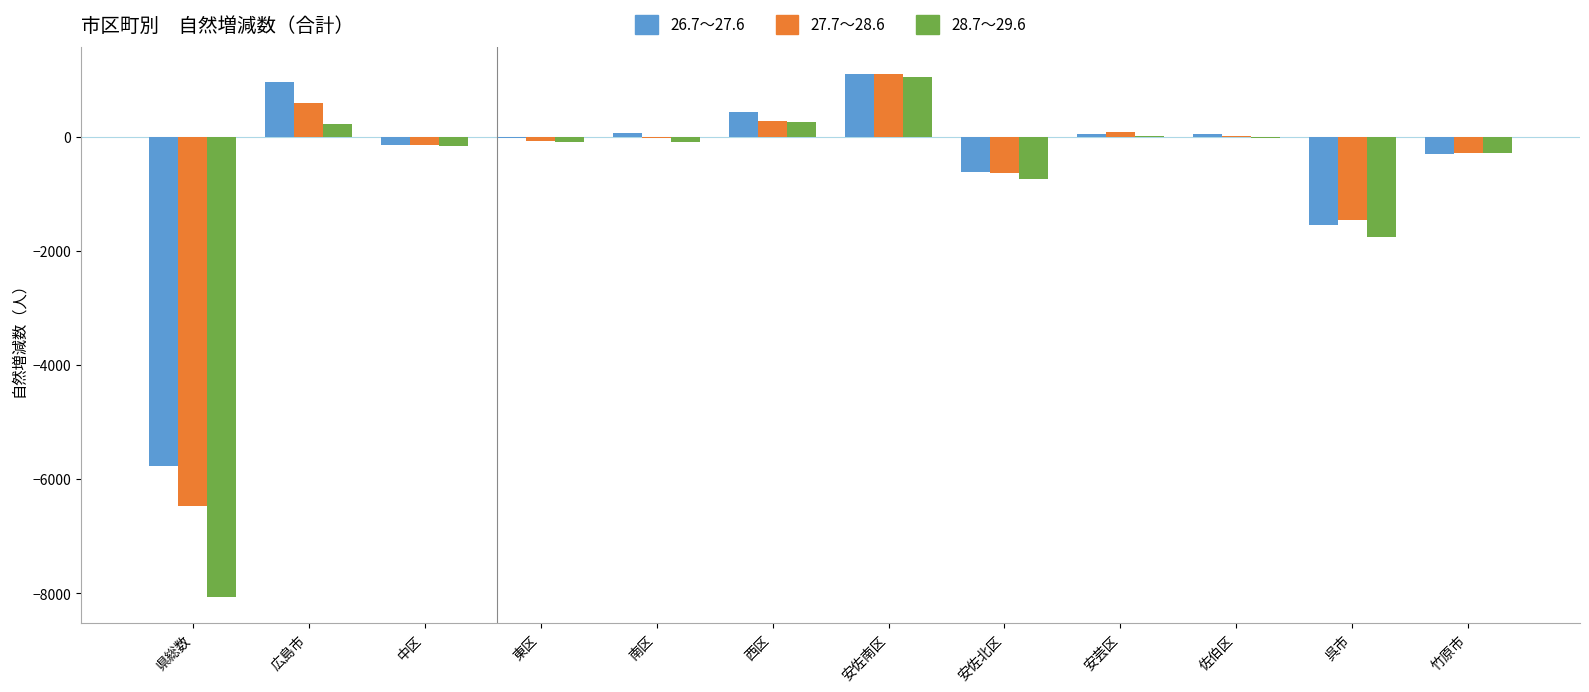

What is the sum of all 28.7～29.6 values?

-9654